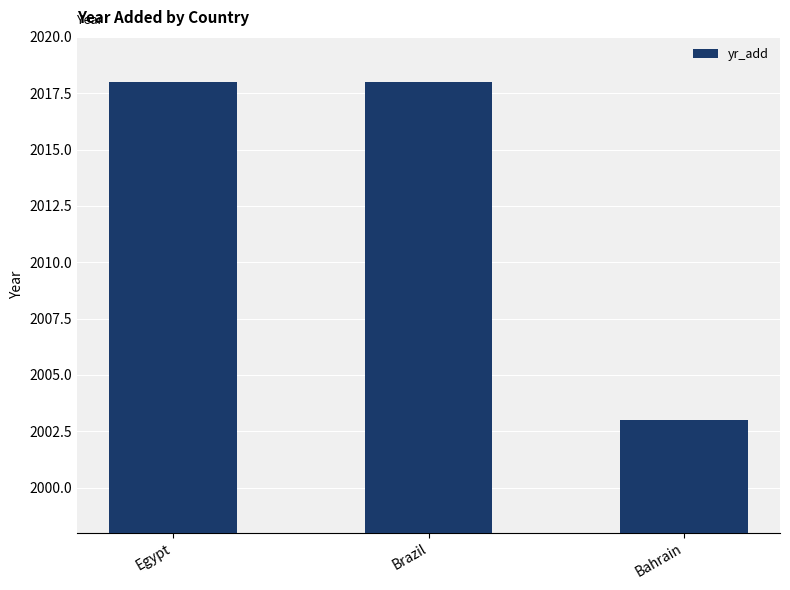

Does the chart contain stacked bars?

No